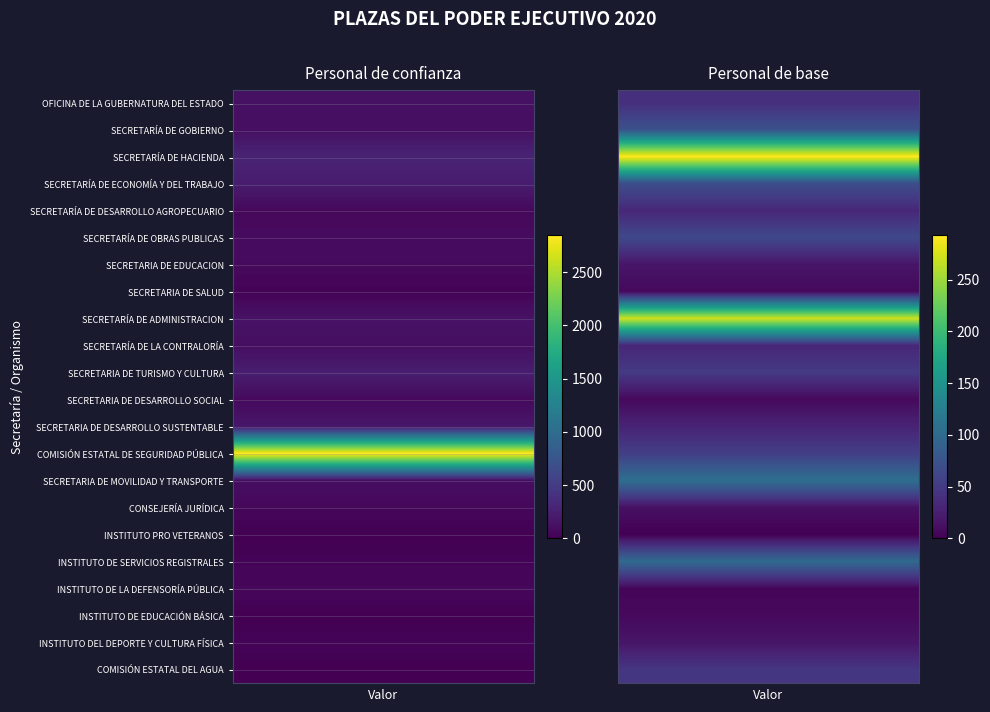

The value of SECRETARÍA DE ADMINISTRACION at 1 is 271. True or false?

True